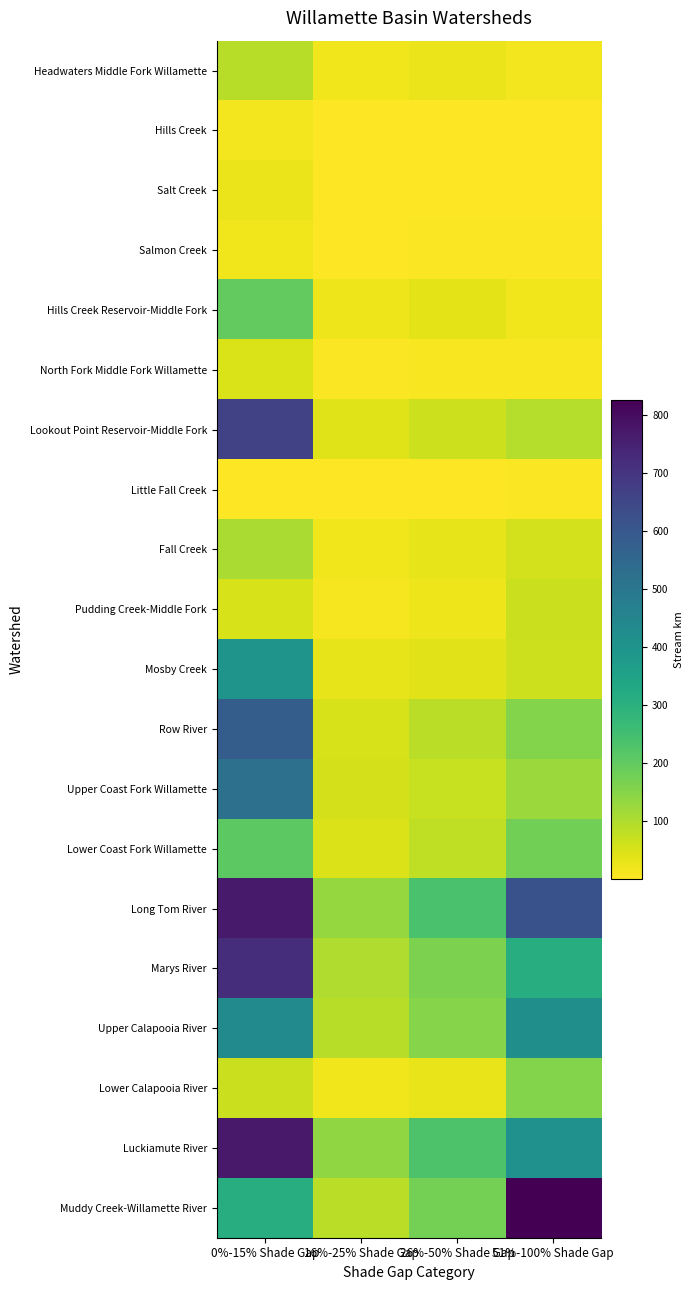

Which category has the lowest value across all series?

16%-25% Shade Gap